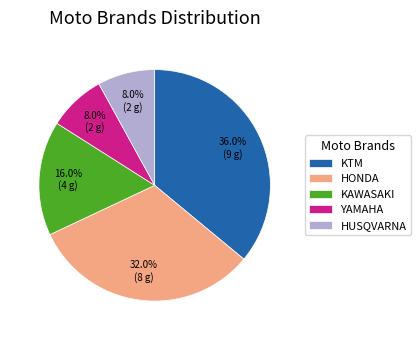

Which category has the biggest portion of the pie?

KTM